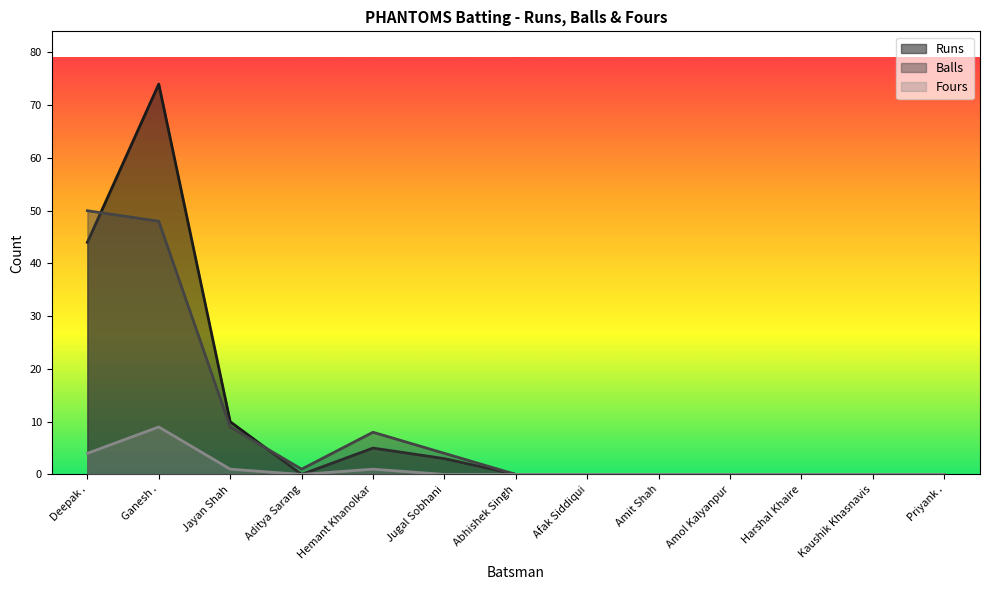

Which series has the largest total across all categories?

Runs